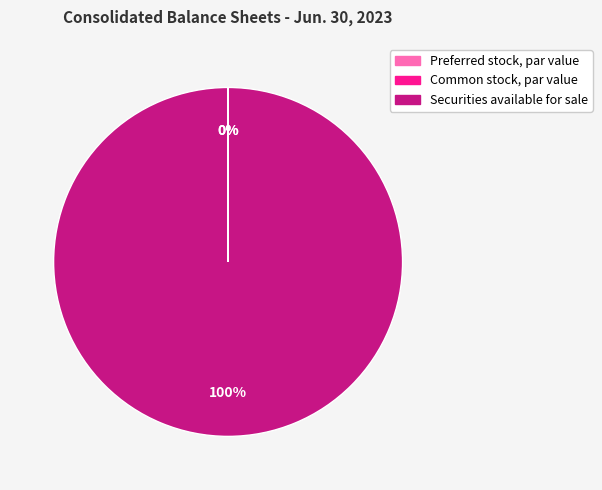

What is the majority slice?

Securities available for sale